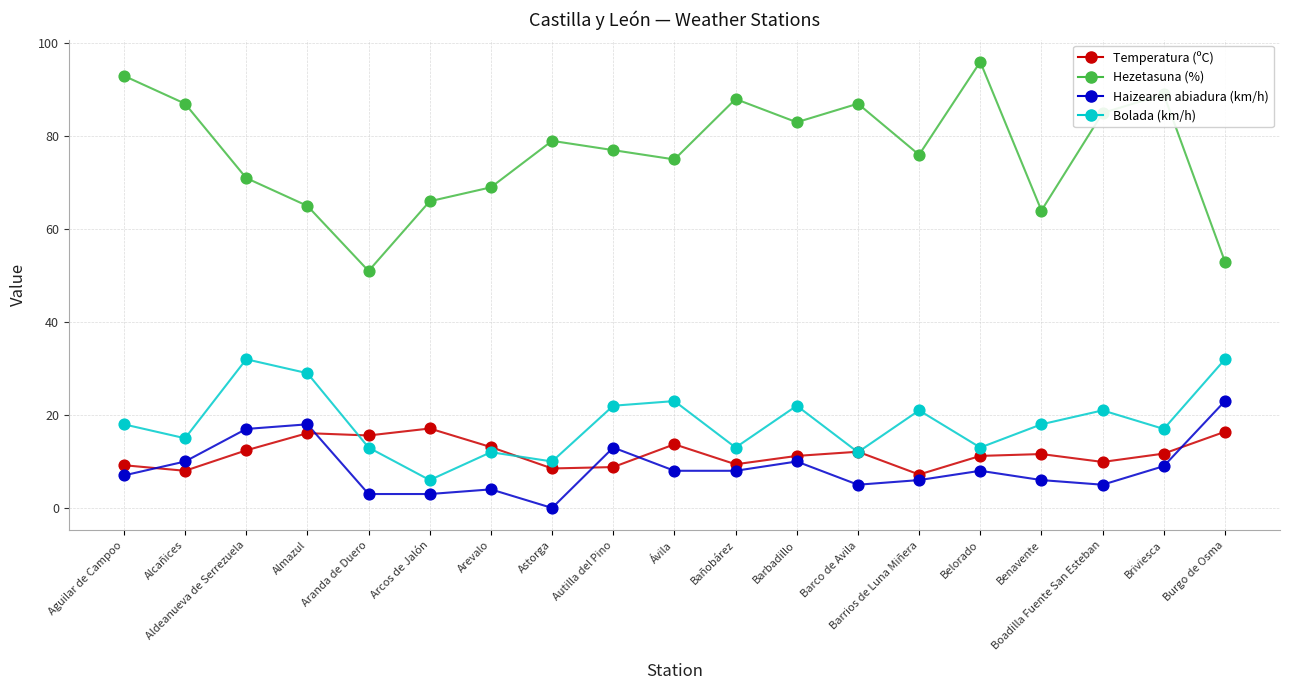

Is the value of Hezetasuna (%) at Bañobárez greater than the value of Bolada (km/h) at Aldeanueva de Serrezuela?

Yes